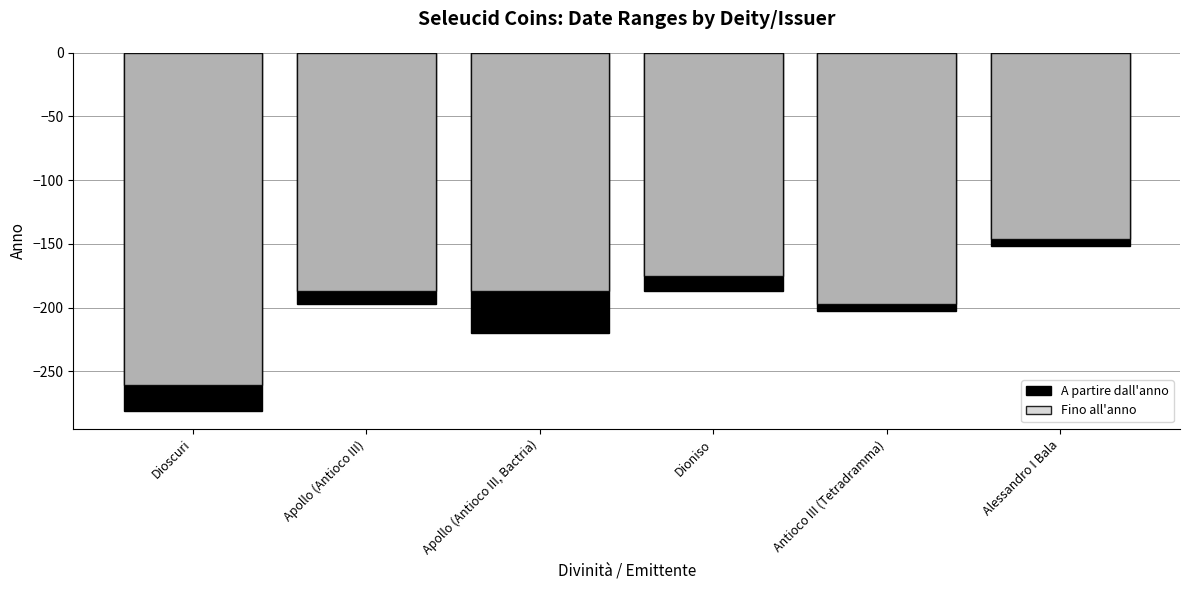

What are all the series names shown in the legend?

A partire dall'anno, Fino all'anno